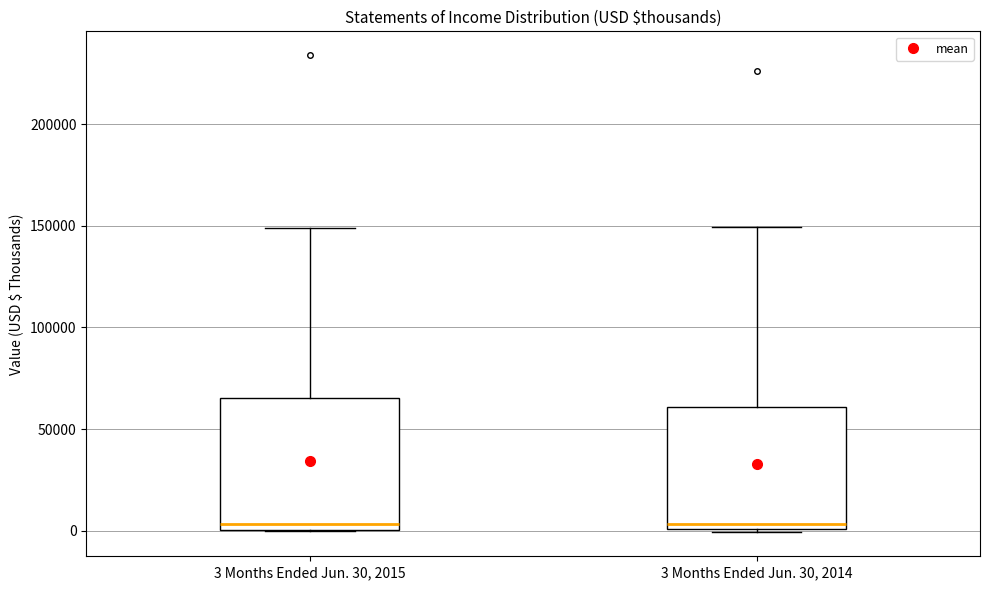

Where does the upper whisker of the box for 3 Months Ended Jun. 30, 2014 end on the y-axis? The values are not printed on the chart, so give them approximately, as read against the axis.

150000